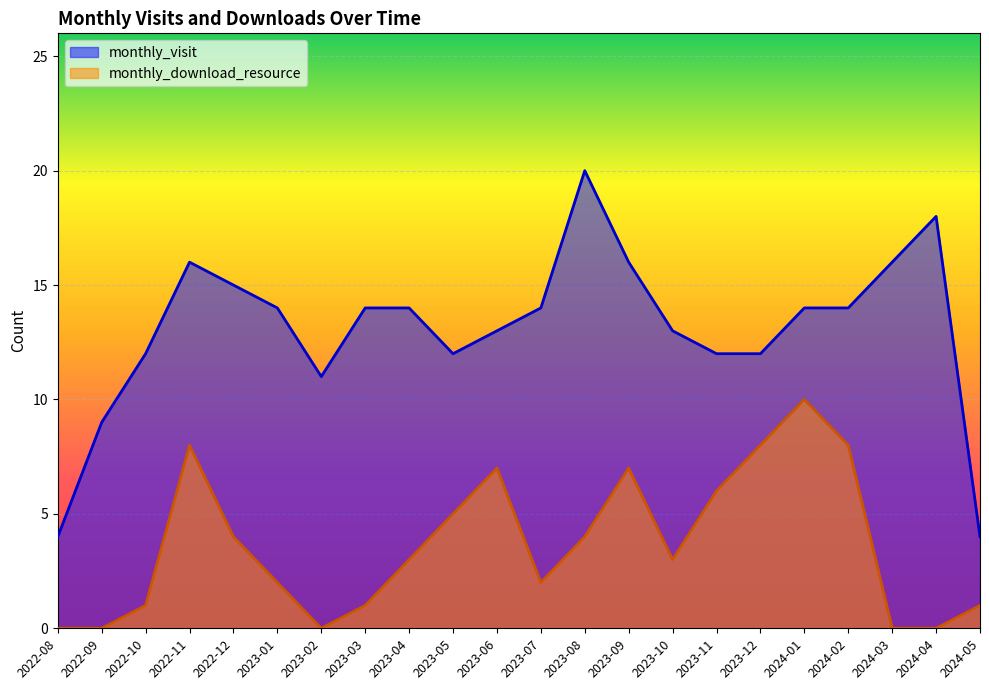

List the series in order of their peak value, lowest first.

monthly_download_resource, monthly_visit